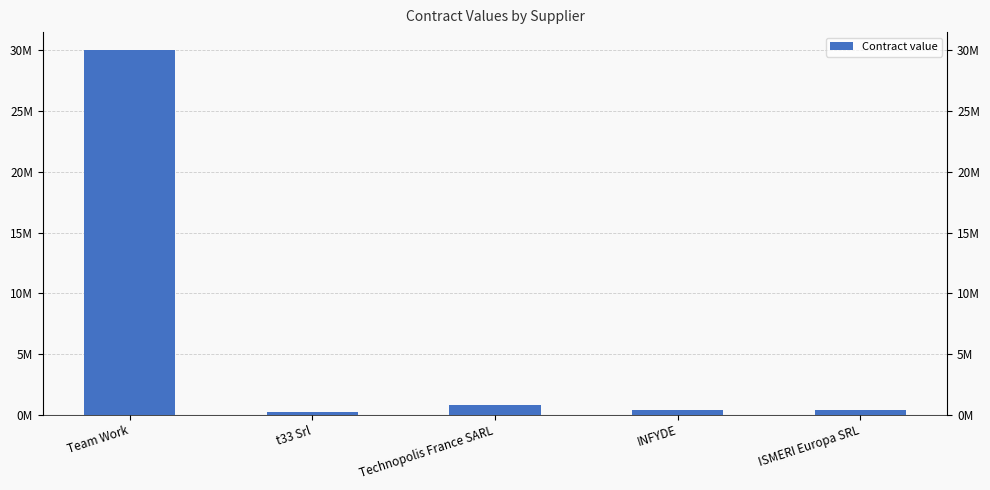

Is it true that the value at INFYDE is 0.5?

False